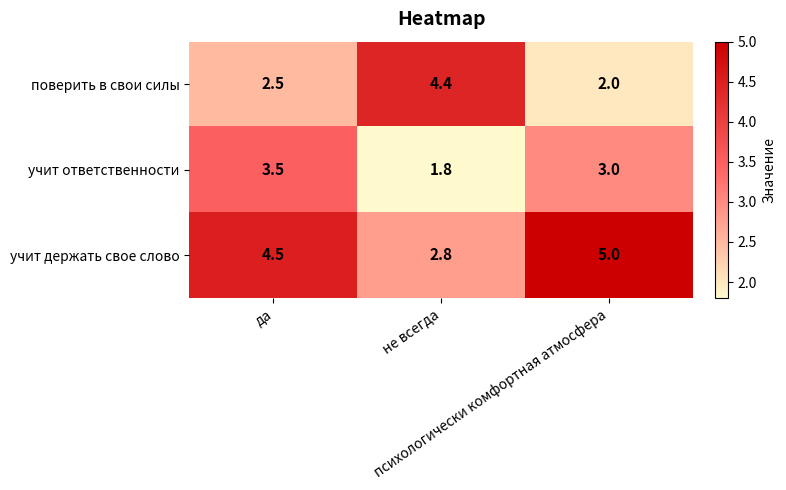

Which series has the largest total across all categories?

учит держать свое слово